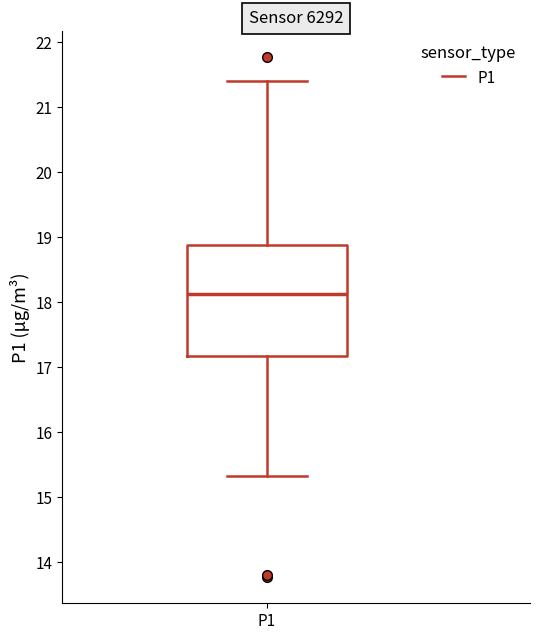

Where does the median line of the box for P1 sit on the y-axis? The values are not printed on the chart, so give them approximately, as read against the axis.

18.1